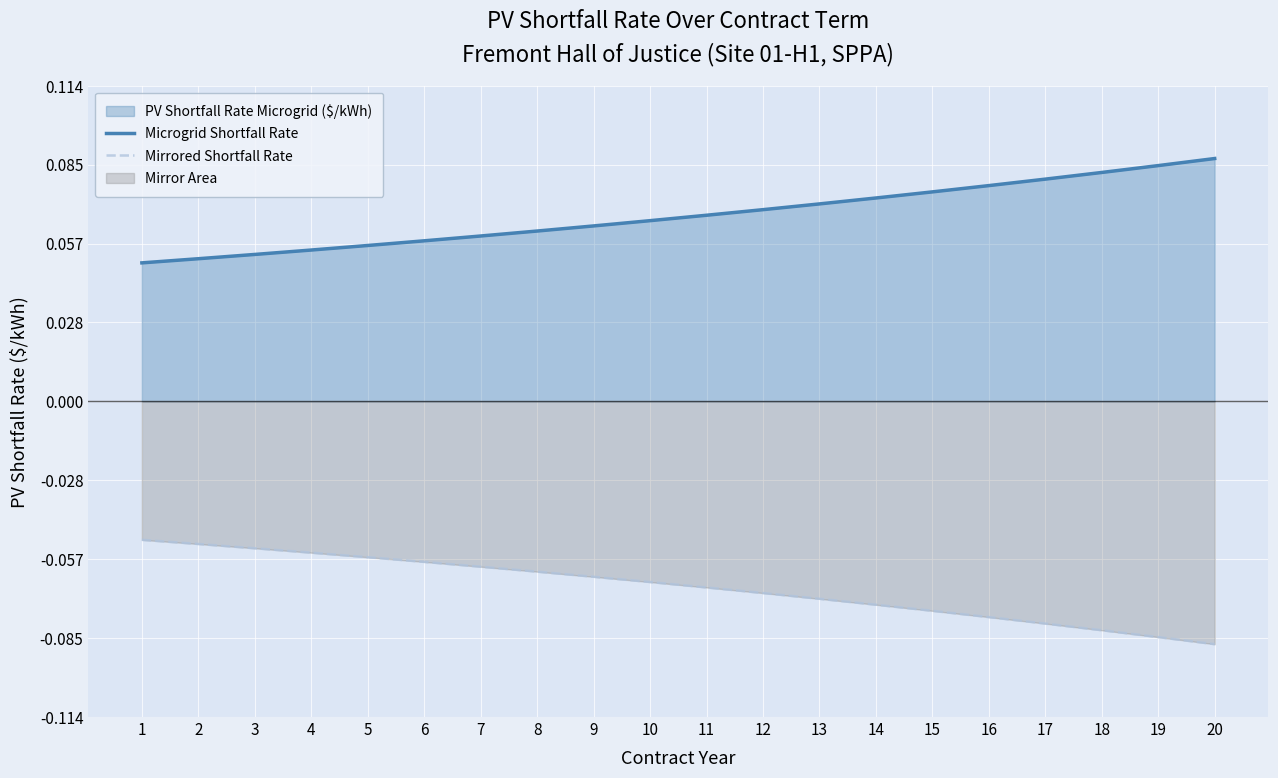

Rank the categories by Microgrid Shortfall Rate value from highest to lowest.

20, 19, 18, 17, 16, 15, 14, 13, 12, 11, 10, 9, 8, 7, 6, 5, 4, 3, 2, 1